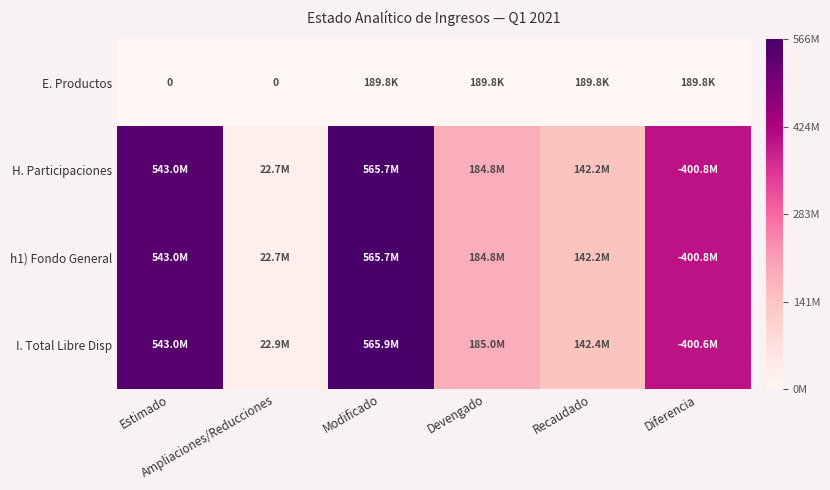

What is the difference between the maximum and minimum values in the E. Productos series?

189828.8